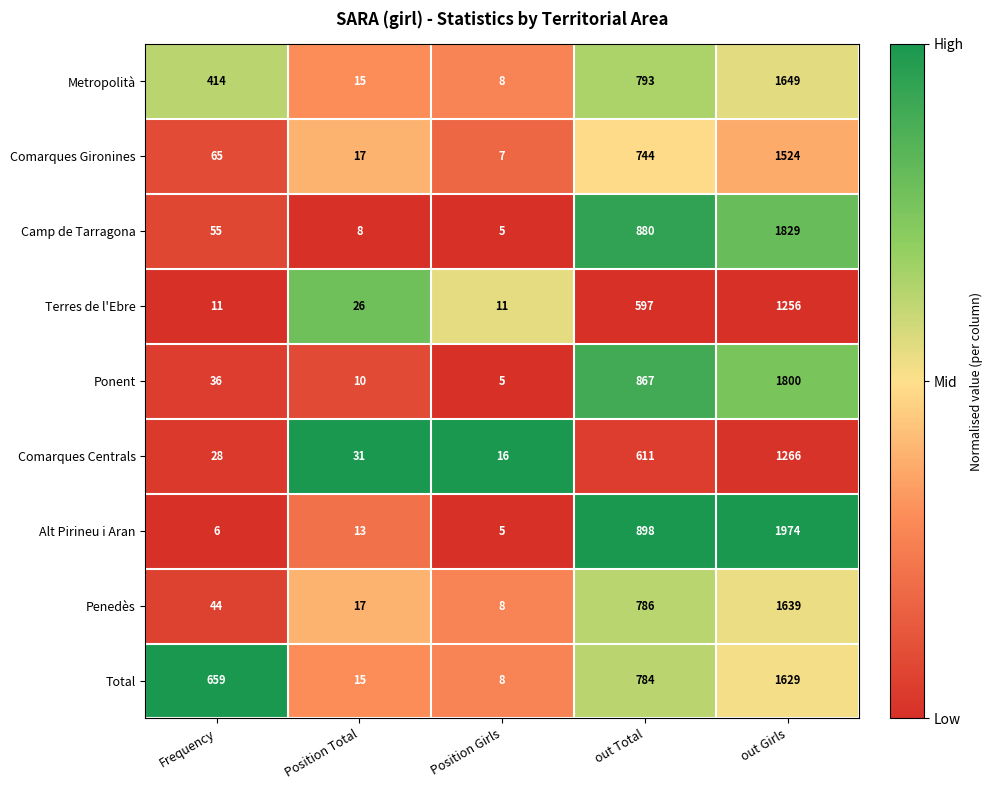

Is it true that Camp de Tarragona equals 880 at out Total?

True